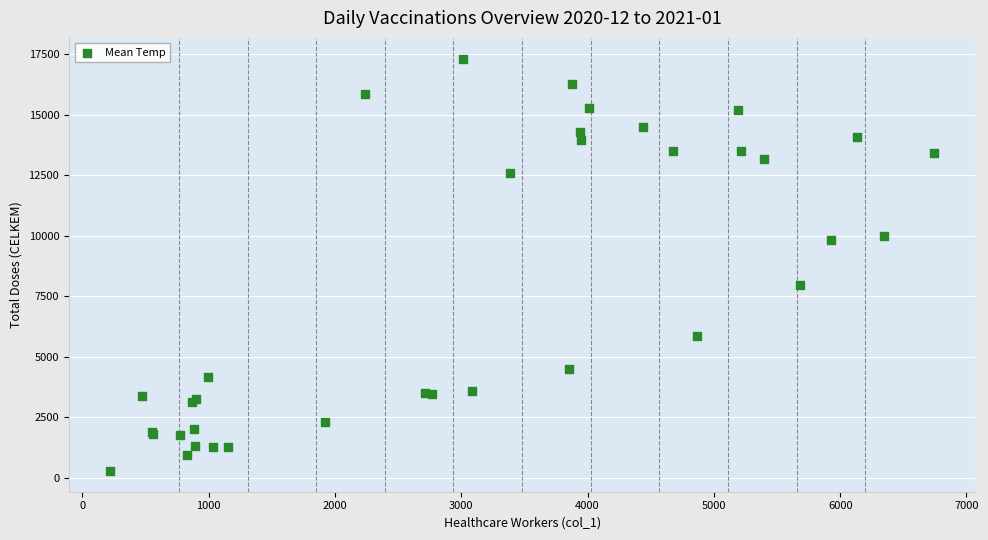

What Y value in the scatter plot is closest to 8797?

7964